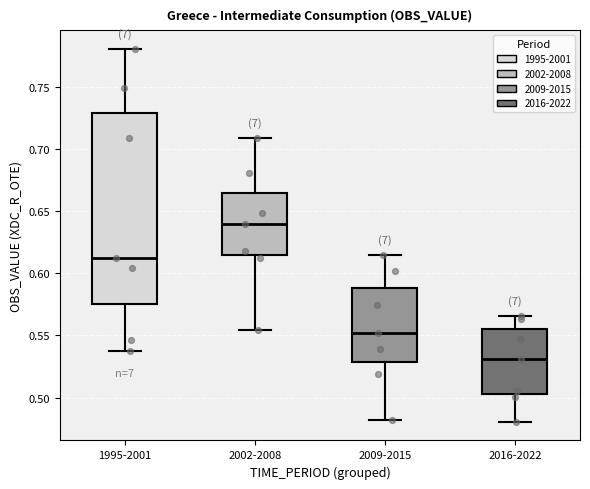

Reading left to right, read every box against the y-axis: the position of its median line, the range the box covers, and the ends of its whiskers. The values are not printed on the chart, so give them approximately, as read against the axis.

1995-2001: median 0.610, box 0.575 to 0.730, whiskers 0.535 to 0.780
2002-2008: median 0.640, box 0.615 to 0.665, whiskers 0.555 to 0.710
2009-2015: median 0.550, box 0.530 to 0.590, whiskers 0.480 to 0.615
2016-2022: median 0.530, box 0.505 to 0.555, whiskers 0.480 to 0.565